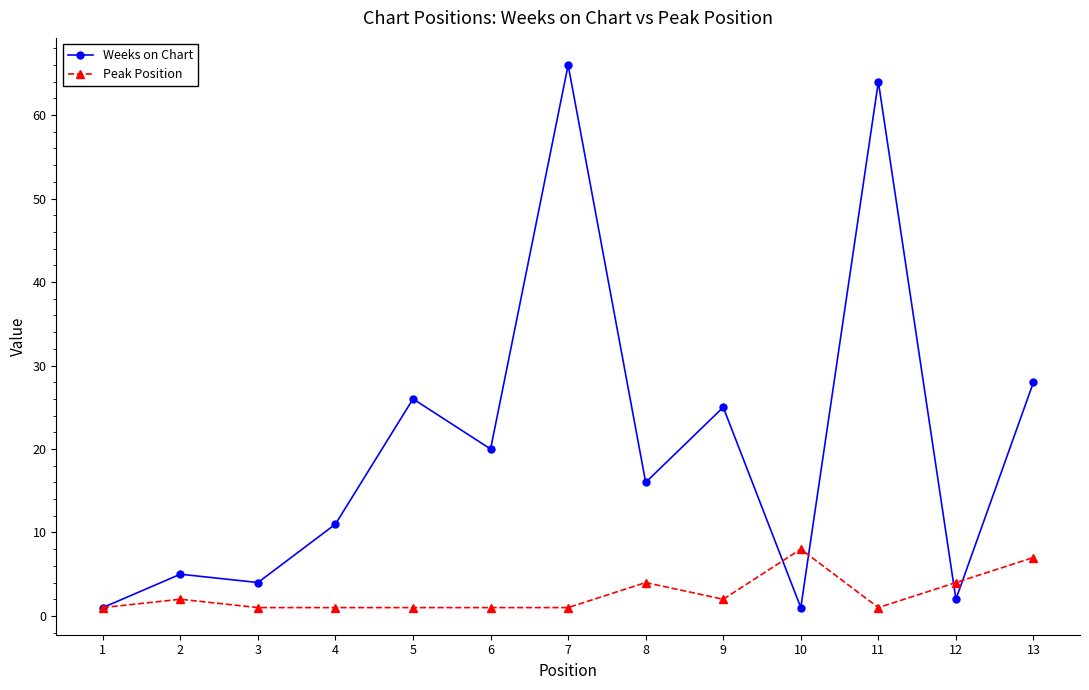

What is the maximum value shown in the chart?

66